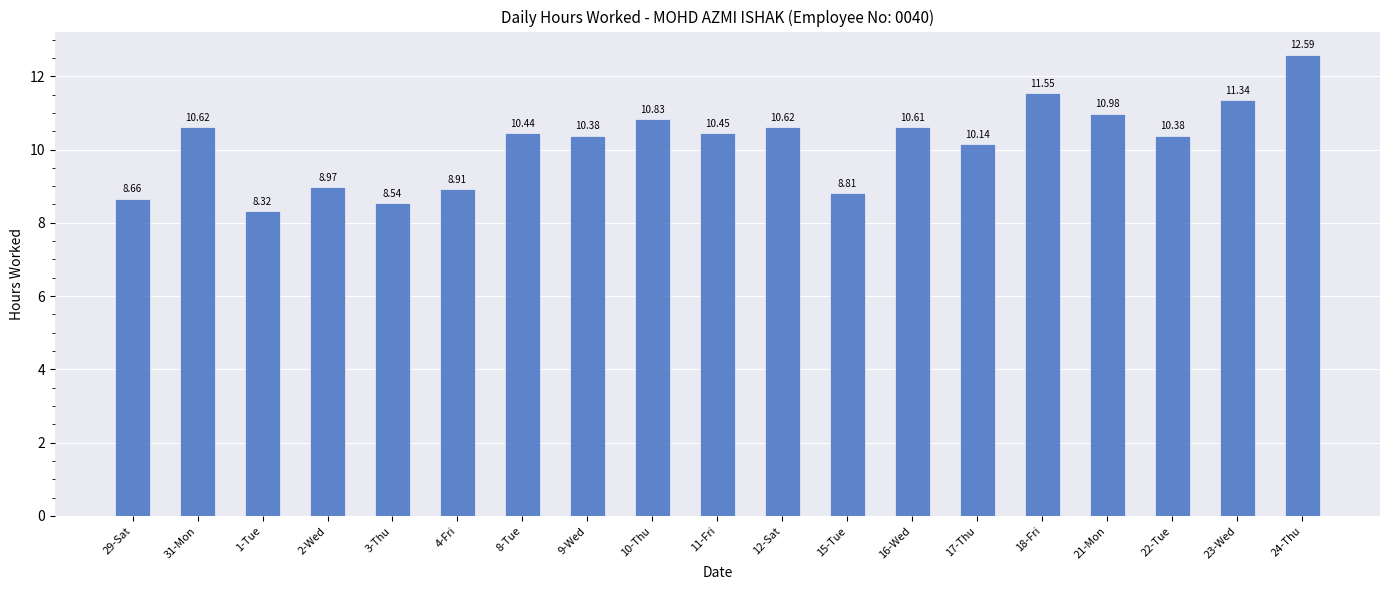

What is the greatest value displayed?

12.6